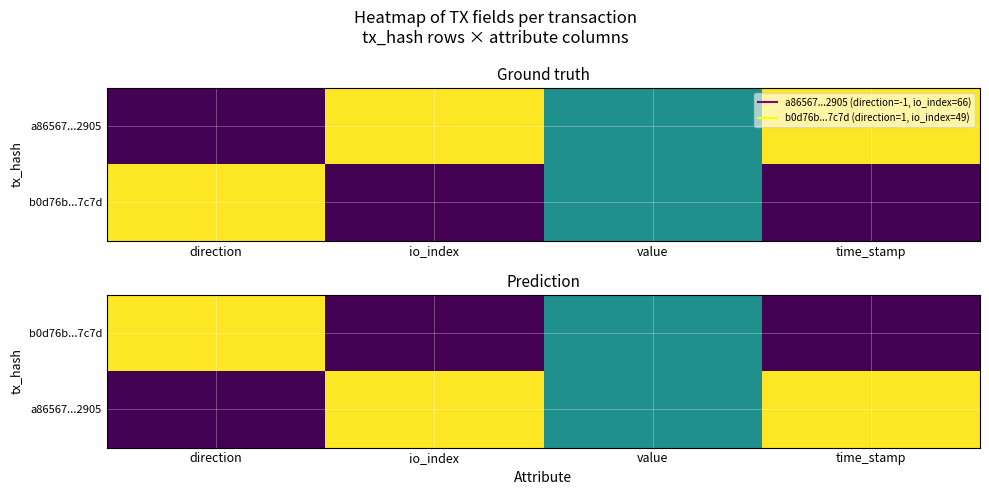

Between io_index and time_stamp, which series saw the biggest shift?

b0d76b...7c7d